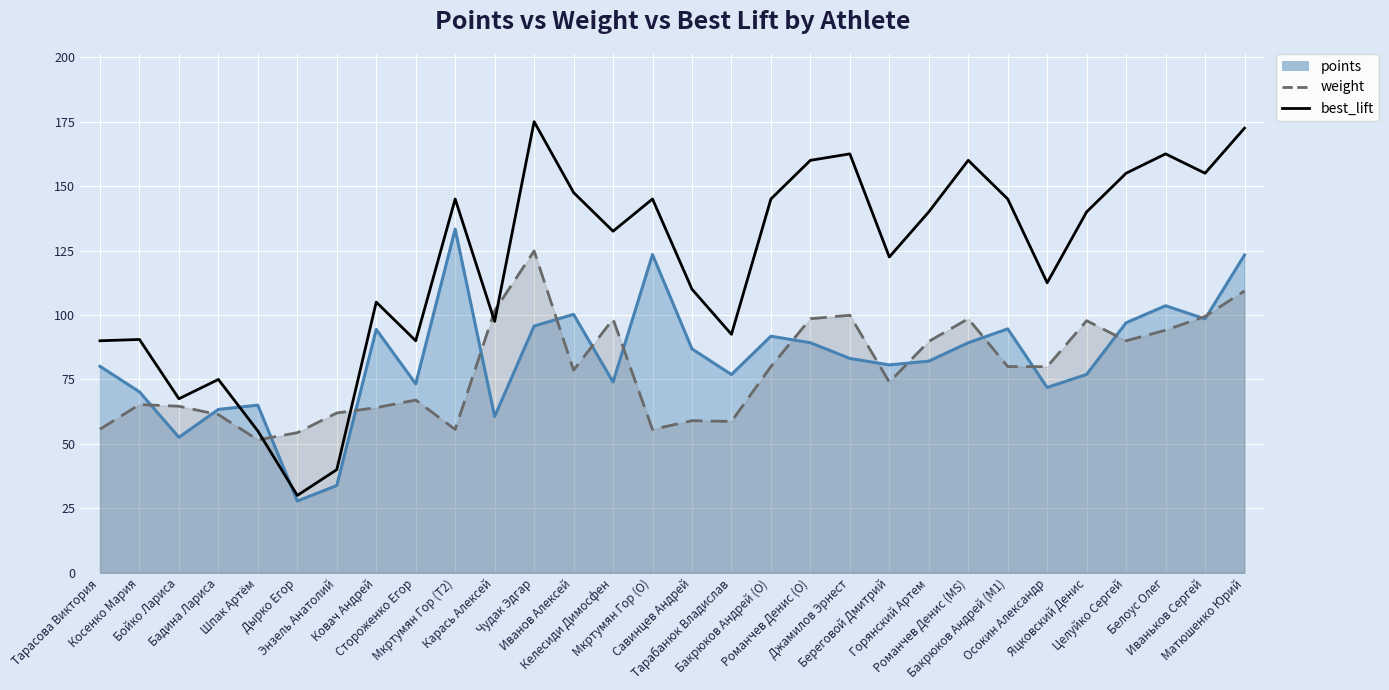

What is the label of the 3rd point from the left?

Бойко Лариса